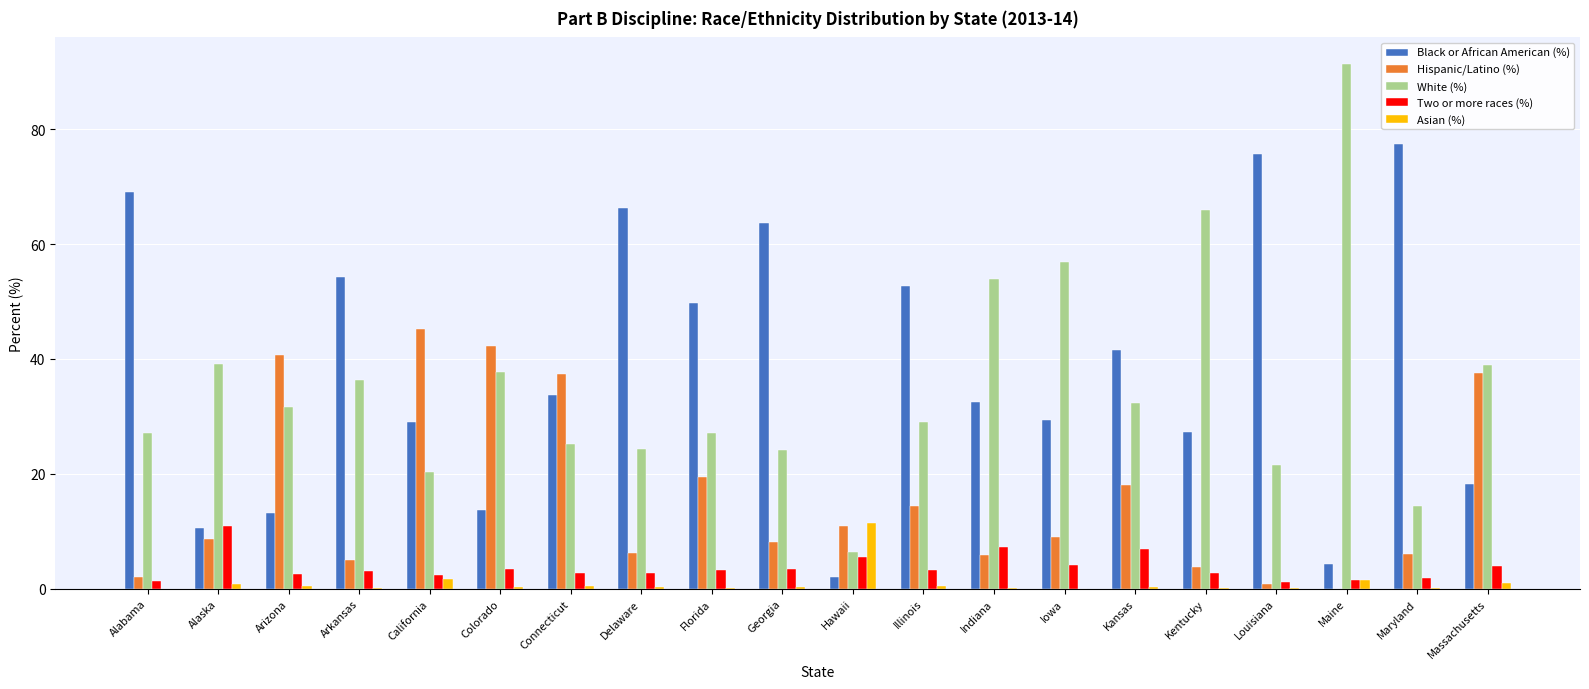

Is it true that White (%) equals 29.8 at California?

False